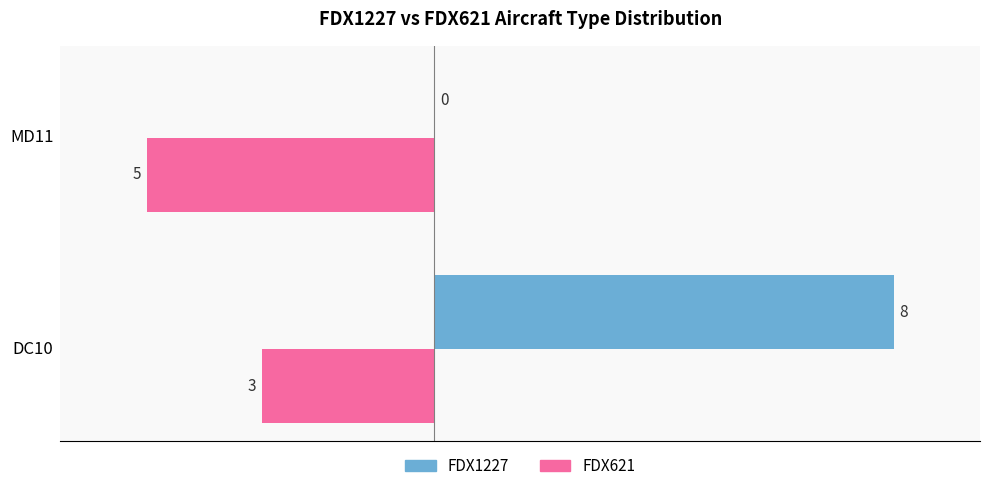

What is the total value across all series at MD11?

-5